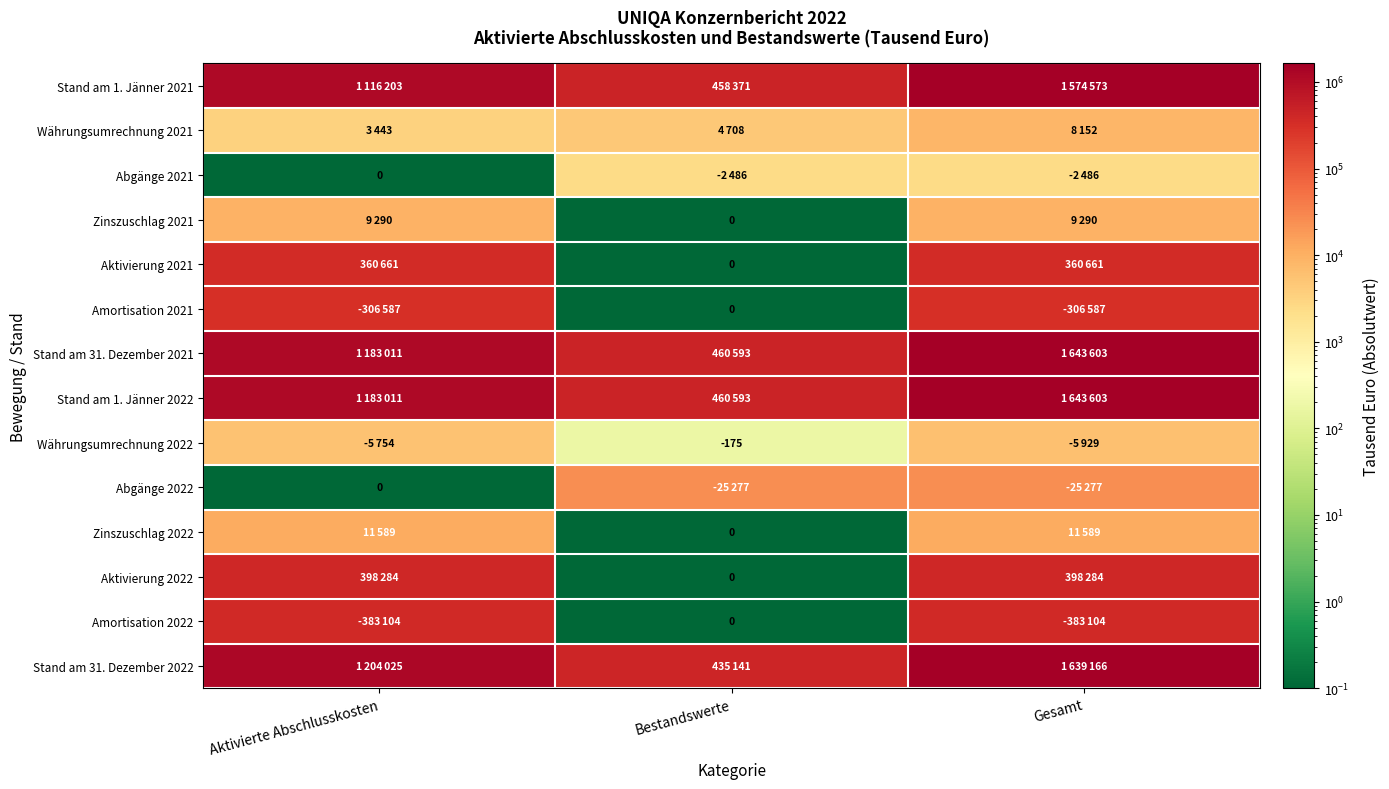

True or false: Stand am 31. Dezember 2022 has a value of 2694094.9 at Gesamt.

False